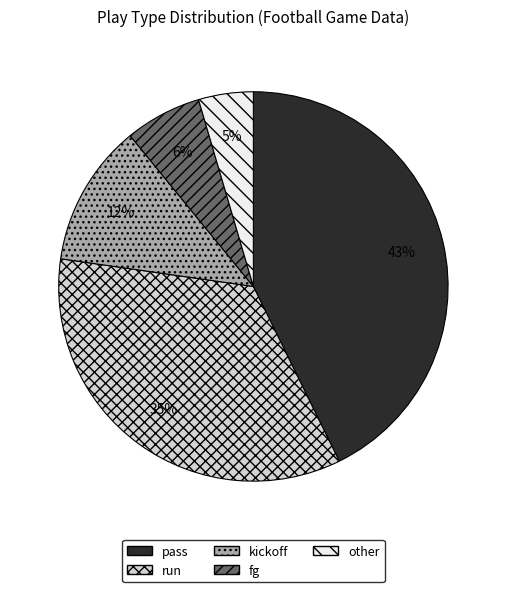

Rank the categories by value from lowest to highest.

other, fg, kickoff, run, pass